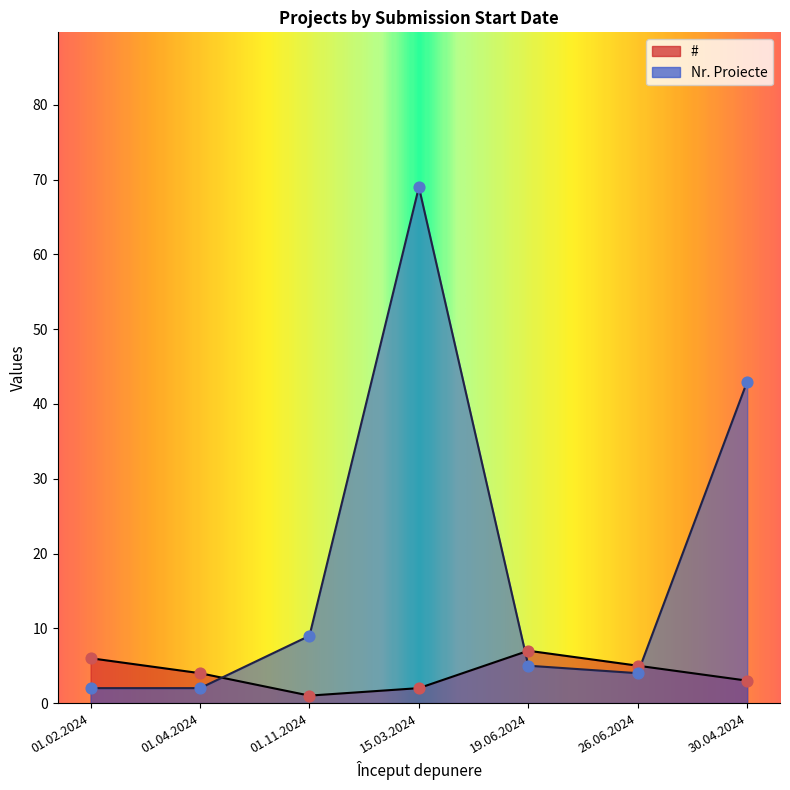

Which series reaches the minimum Y coordinate?

#